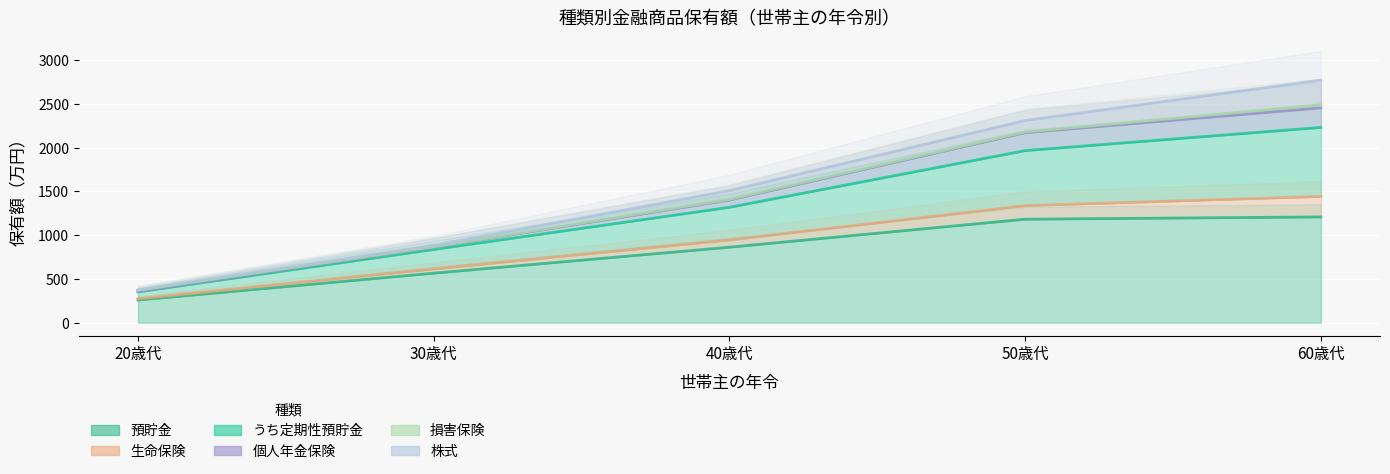

What is the difference between the maximum and minimum values in the 個人年金保険 series?

2121